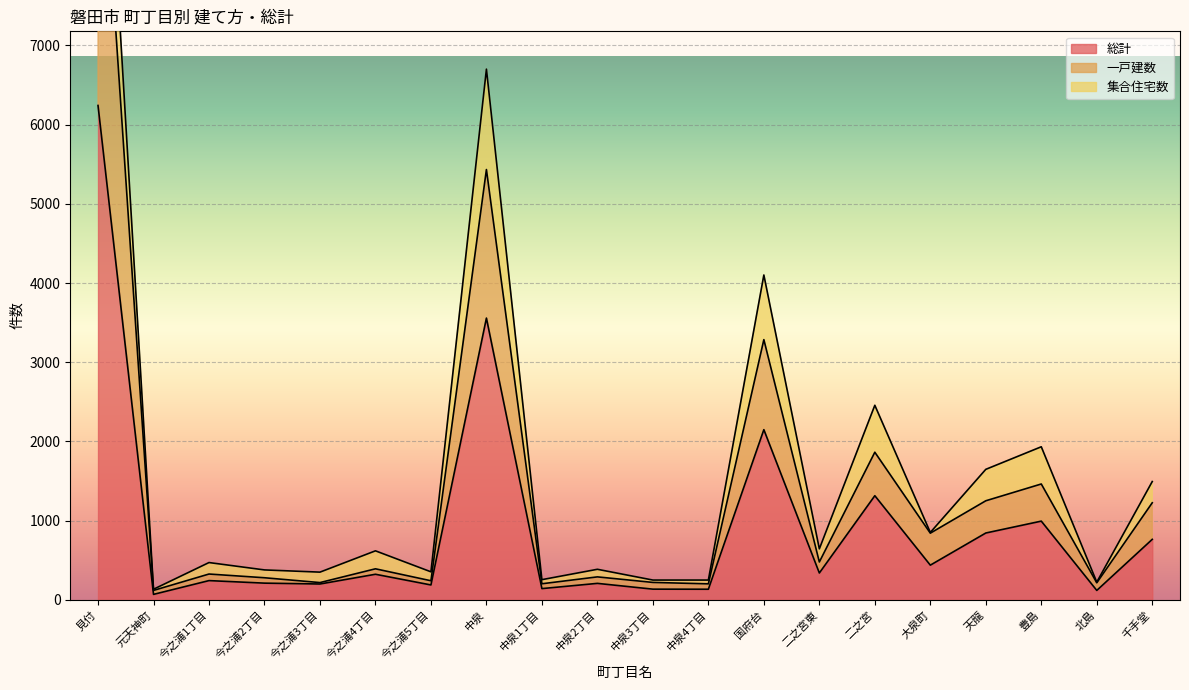

What is the difference between the second highest and second lowest values in the 一戸建数 series?

5232